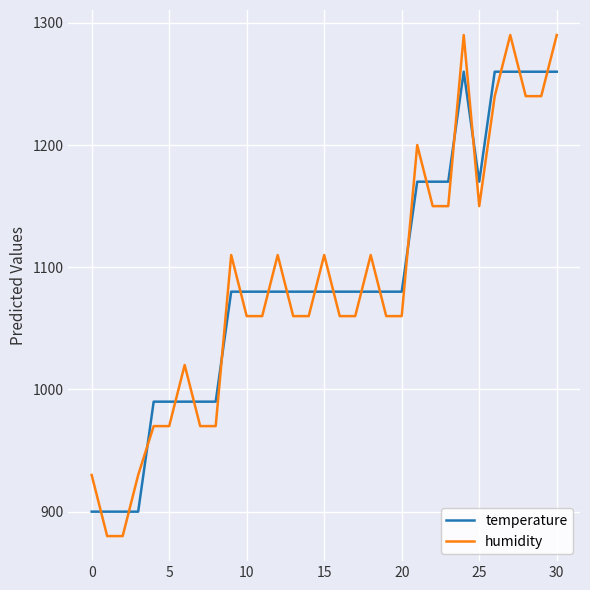

What is the minimum value for temperature?

900.0